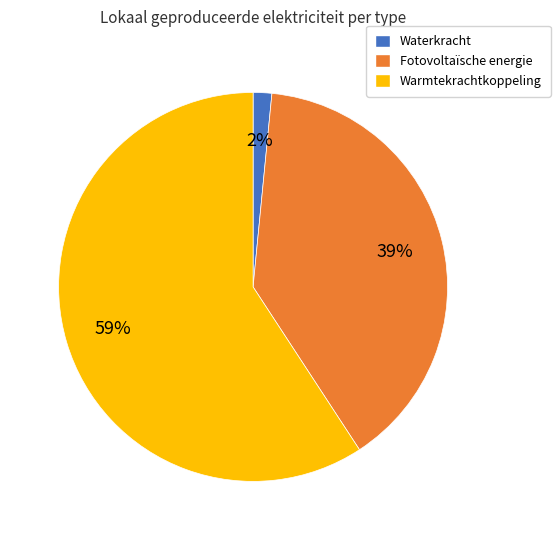

Is Warmtekrachtkoppeling the majority of the pie?

Yes